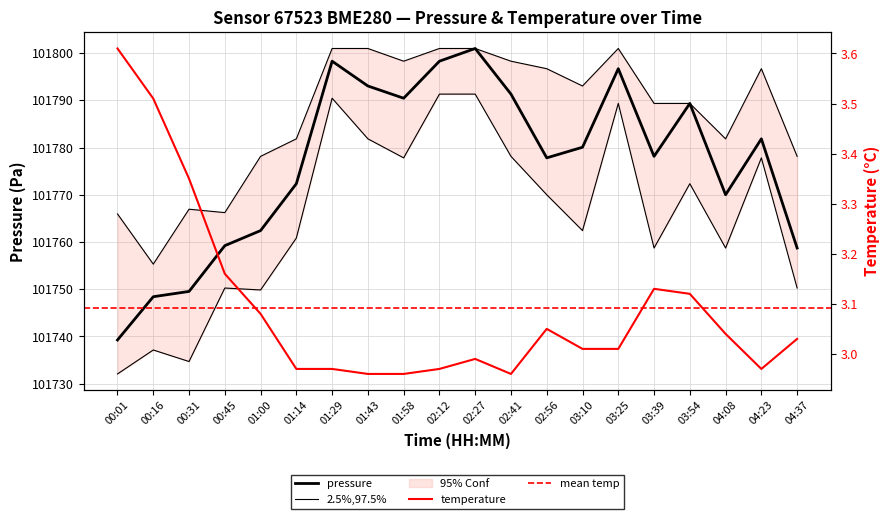

What position from the left is 04:23?

19